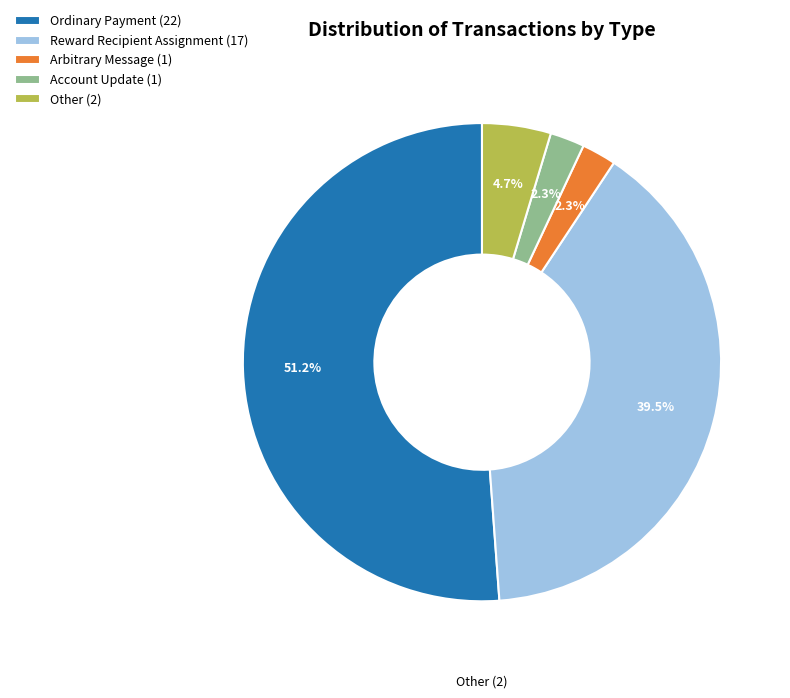

How many slices are in this pie chart?

5